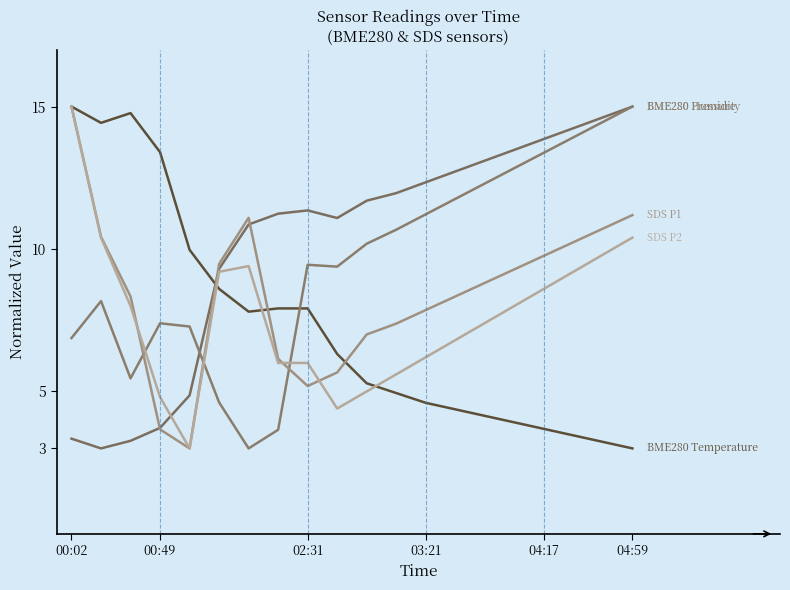

Is it true that SDS P1 equals 5.9 at 00:49?

False